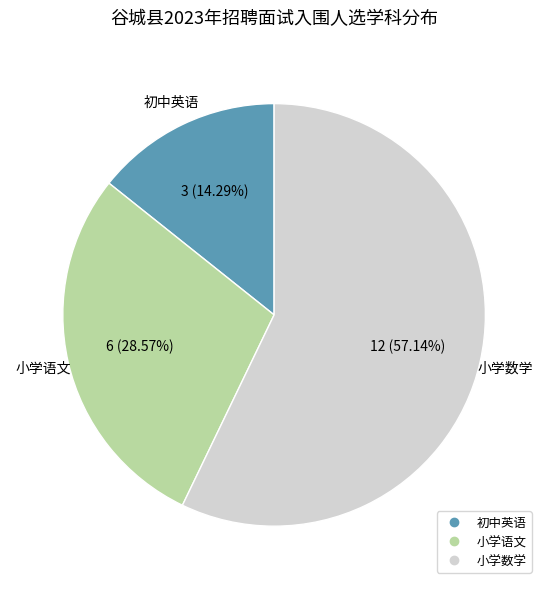

Is it true that 初中英语 is 28% of the pie?

False